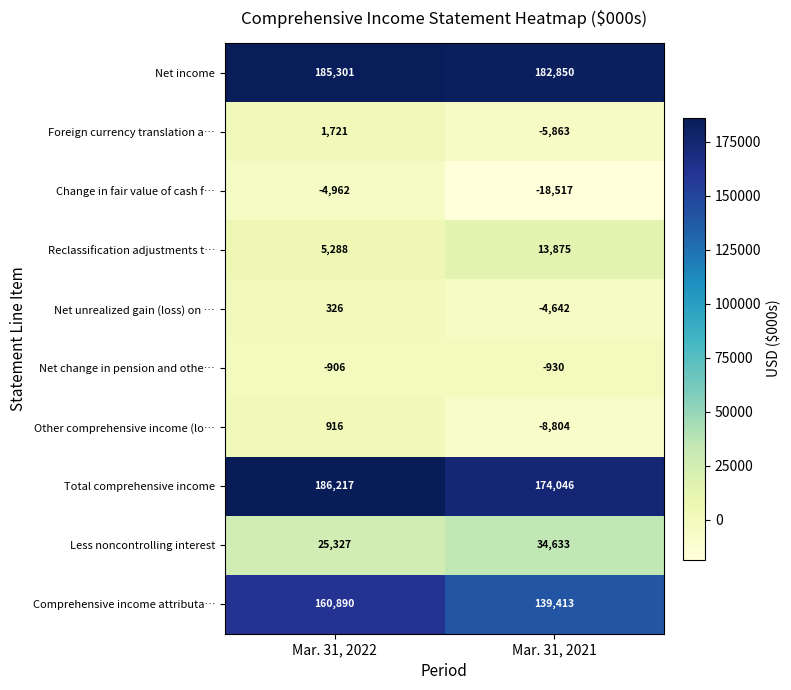

What is the sum of the Reclassification adjustments t… values at Mar. 31, 2021 and Mar. 31, 2022?

19163